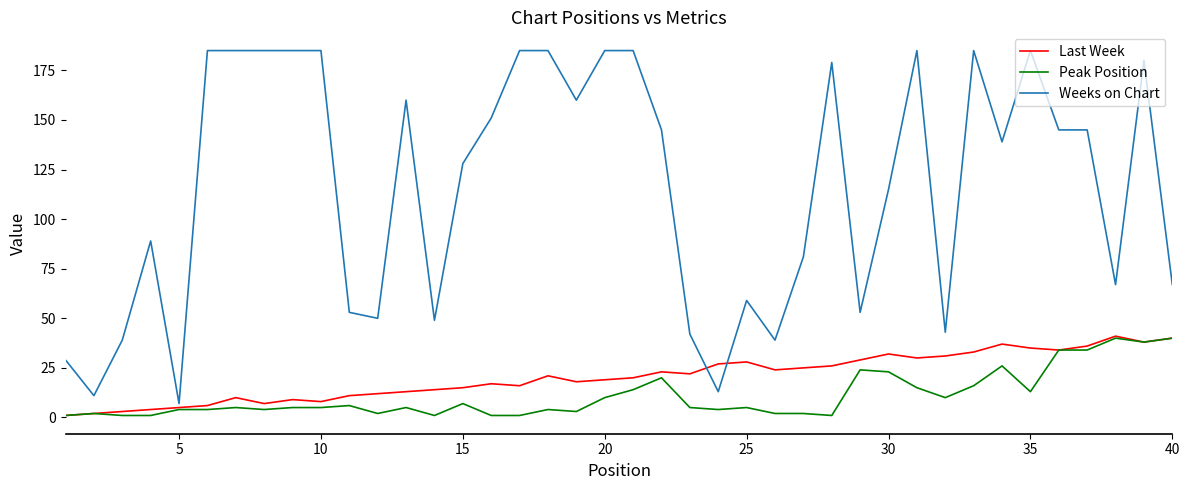

What is the sum of all Weeks on Chart values?

4658